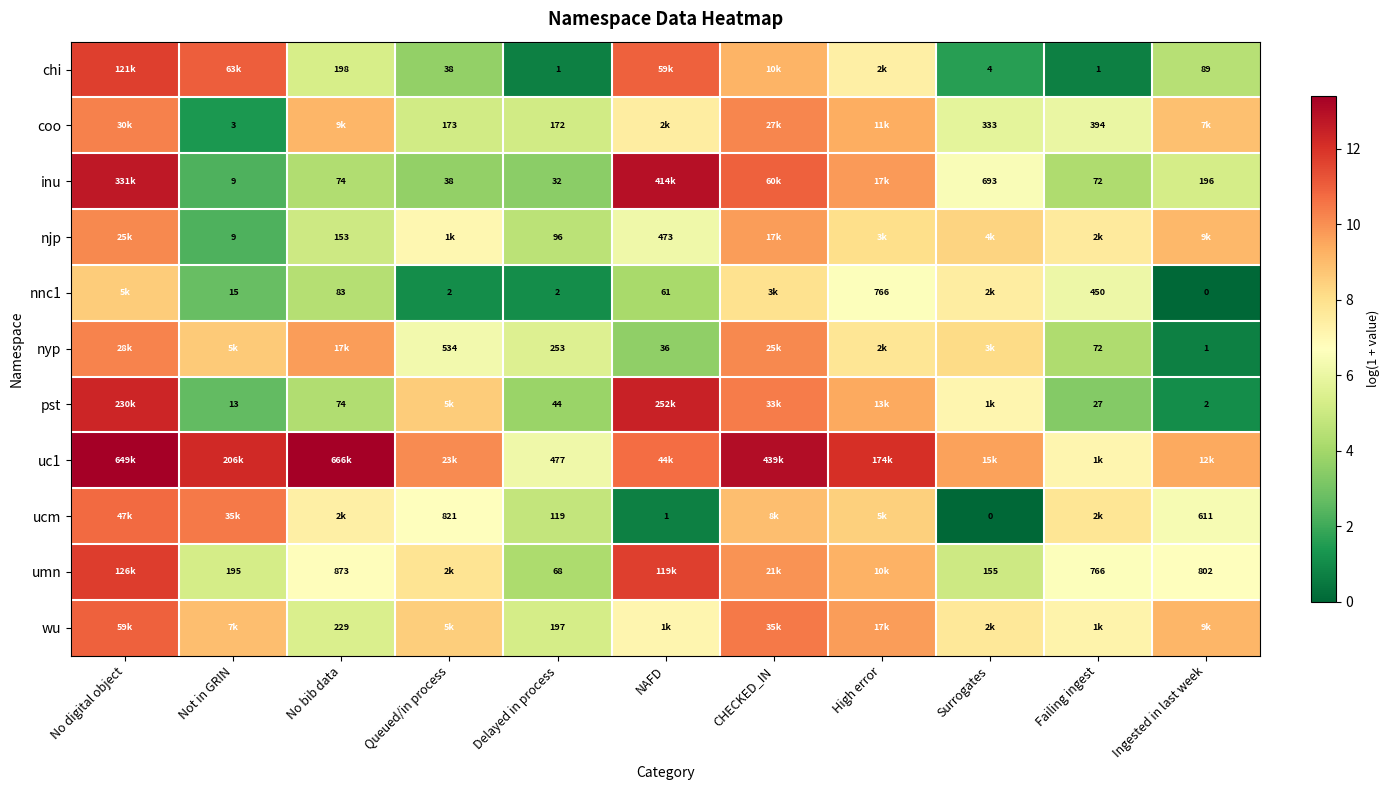

At which label does chi first exceed 5?

No digital object